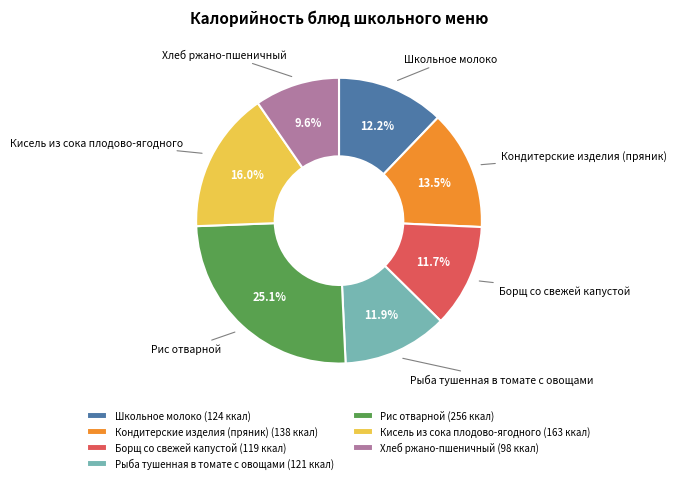

How many slices are in this pie chart?

7